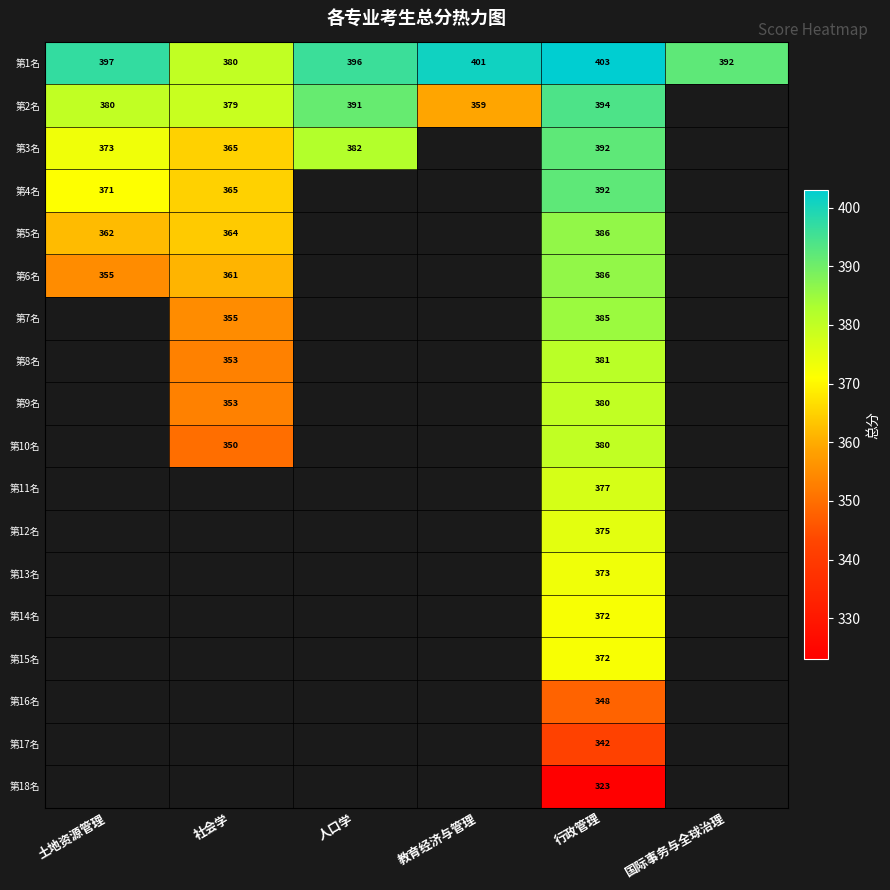

True or false: 第2名 has a value of 391 at 人口学.

True